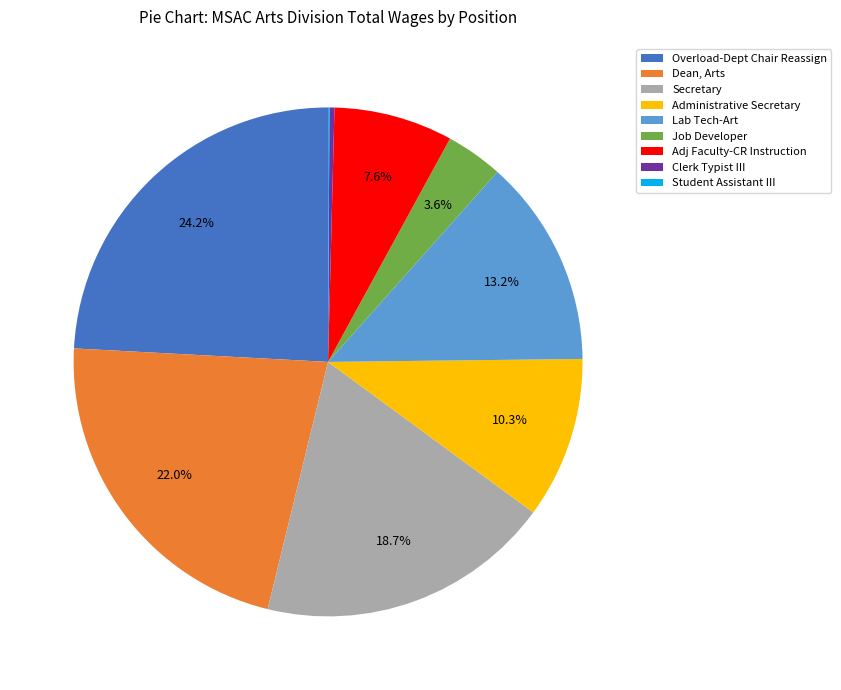

Is the sum of Overload-Dept Chair Reassign and Adj Faculty-CR Instruction greater than half?

No